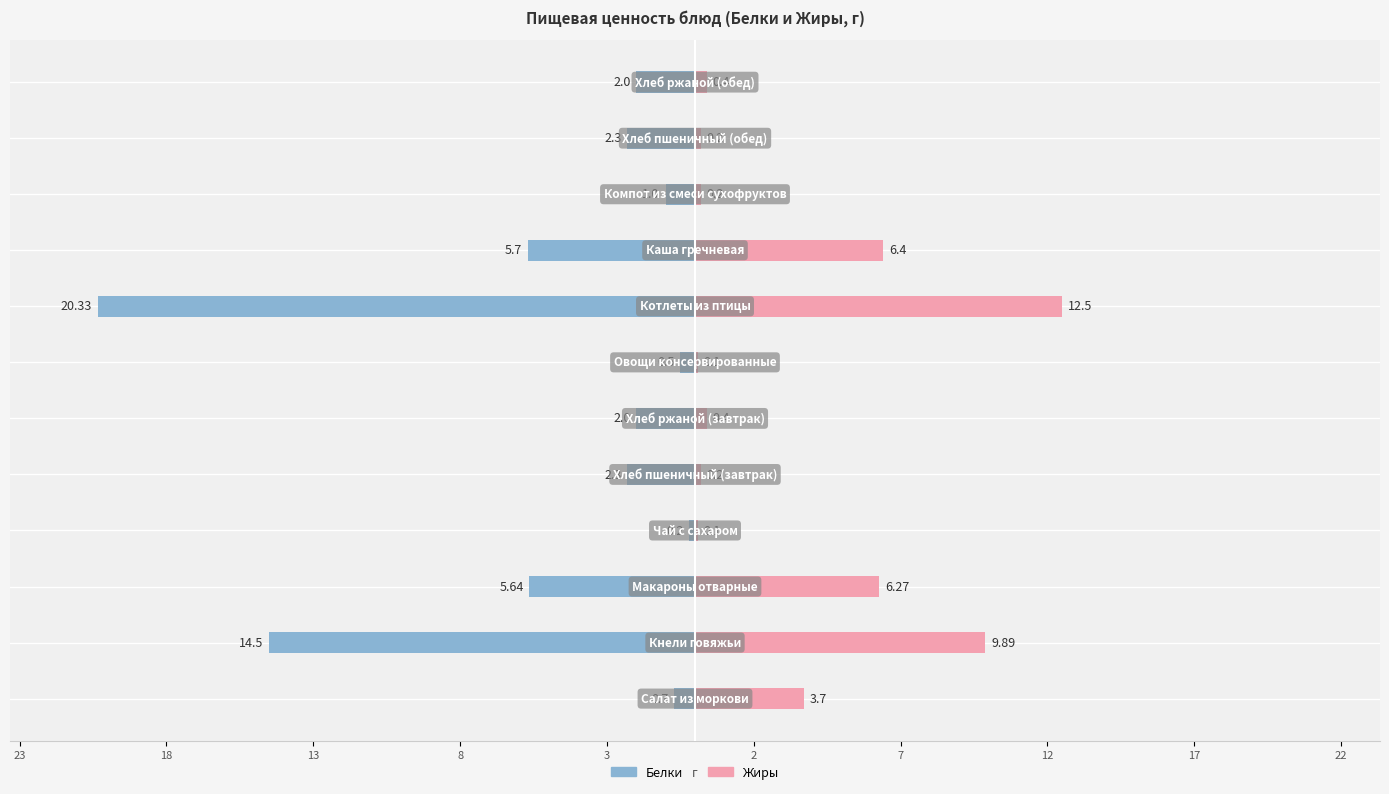

Which series has the widest spread of values?

Белки